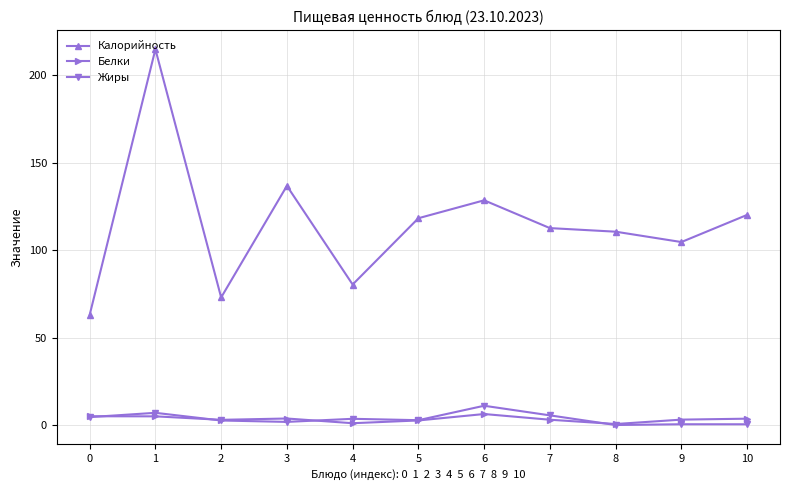

True or false: Белки has more than 0 points higher than both neighbors.

True